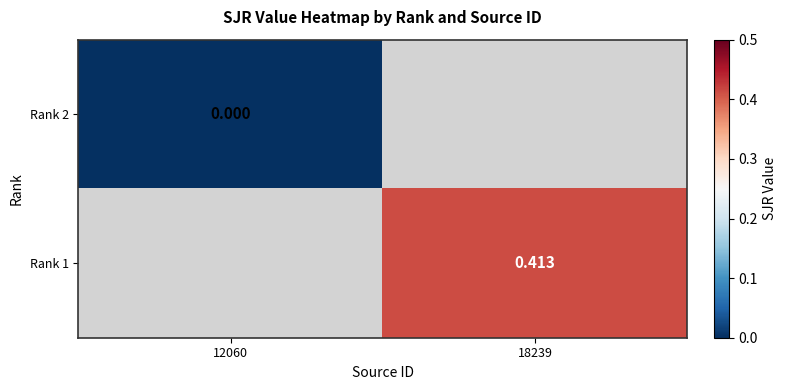

At which label does Rank 1 reach its peak?

12060